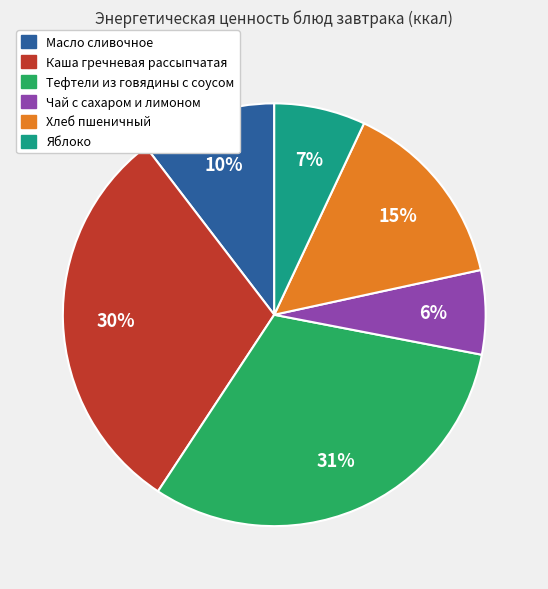

Do Хлеб пшеничный and Тефтели из говядины с соусом together represent more than half of the pie?

No